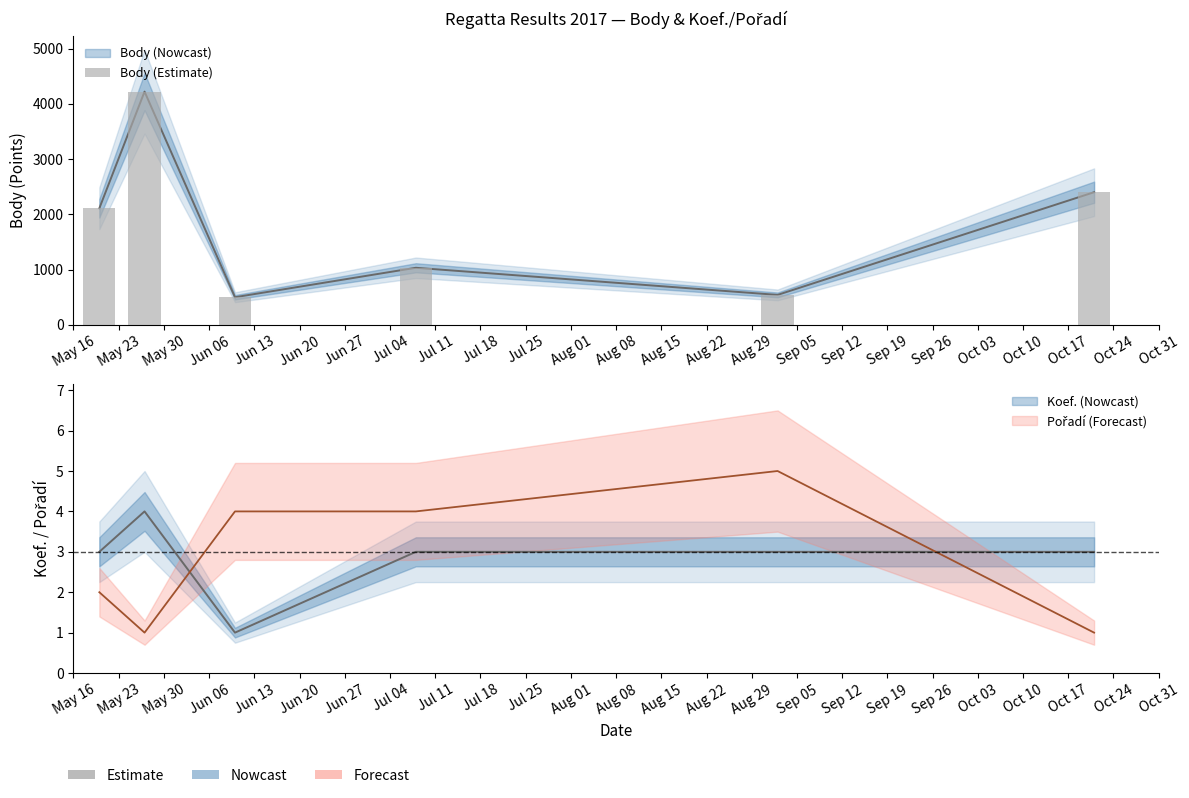

What is the sum of all values?

10802